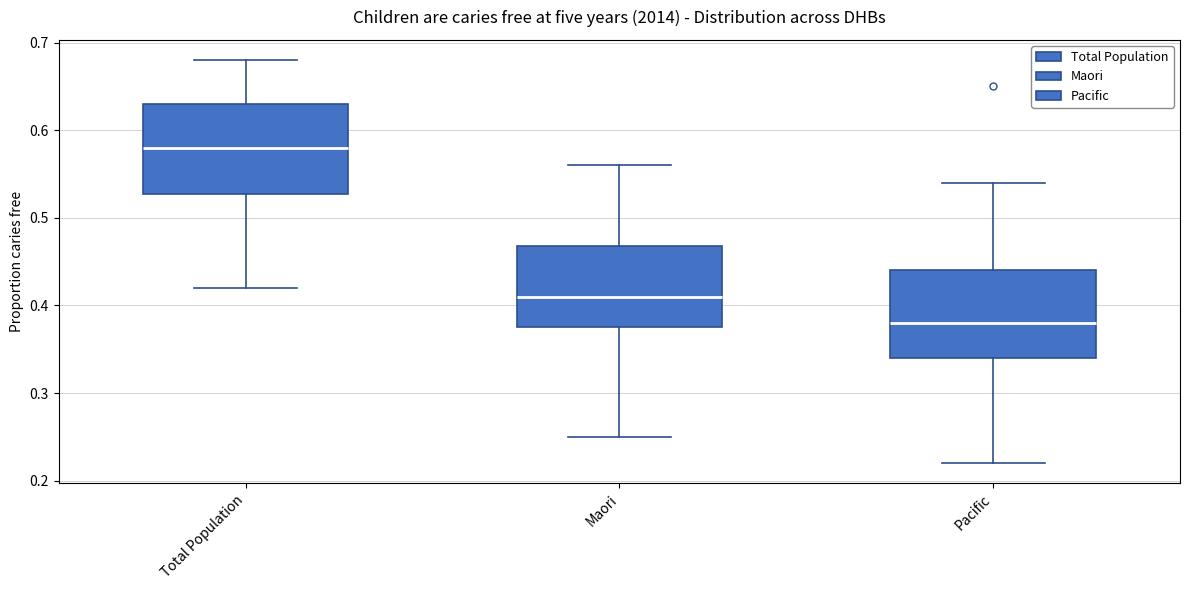

Reading left to right, transcribe this box plot: for each box, give where its median line is, the range the box spans, and where its two whiskers end, as read against the y-axis. The values are not printed on the chart, so give them approximately, as read against the axis.

Total Population: median 0.58, box 0.53 to 0.63, whiskers 0.42 to 0.68
Maori: median 0.41, box 0.38 to 0.47, whiskers 0.25 to 0.56
Pacific: median 0.38, box 0.34 to 0.44, whiskers 0.22 to 0.54